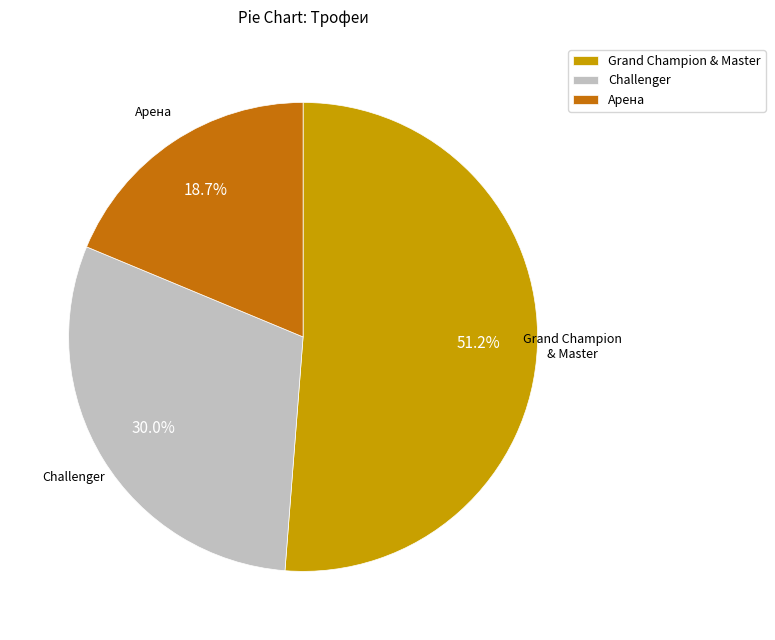

Between Grand Champion & Master and Challenger, which is larger?

Grand Champion & Master